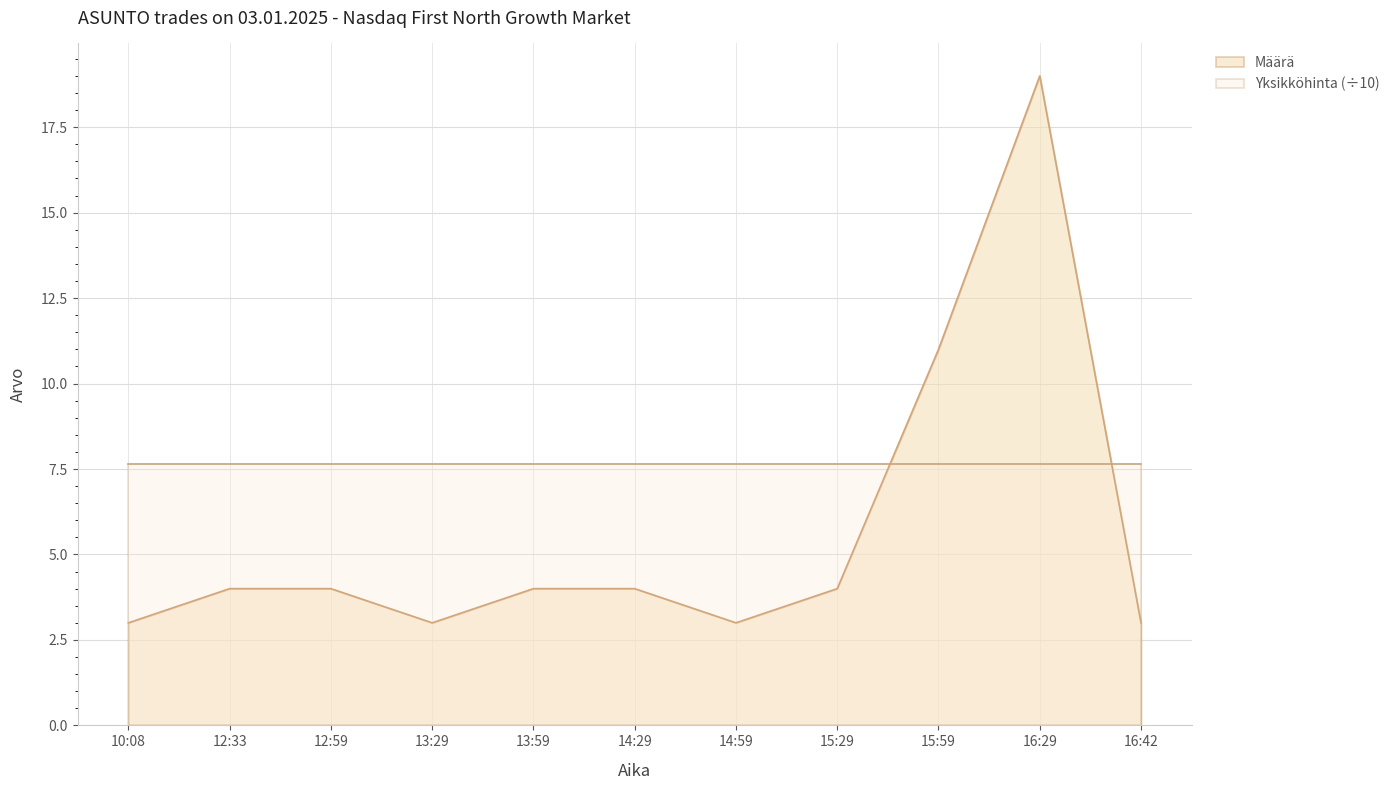

True or false: the data shows 3 at 14:59.

True